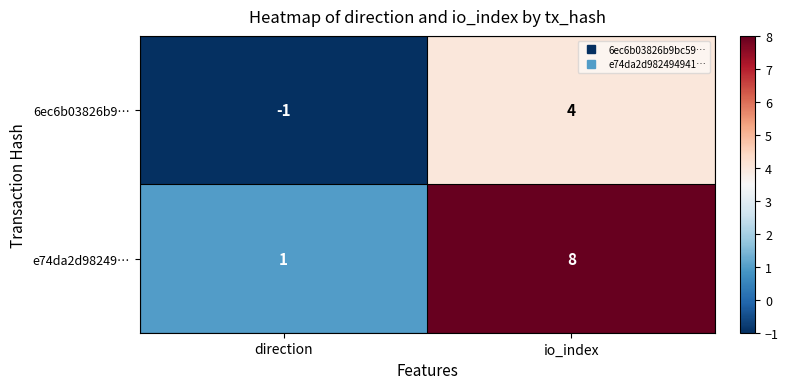

How many data points in e74da2d98249… are less than 8?

1